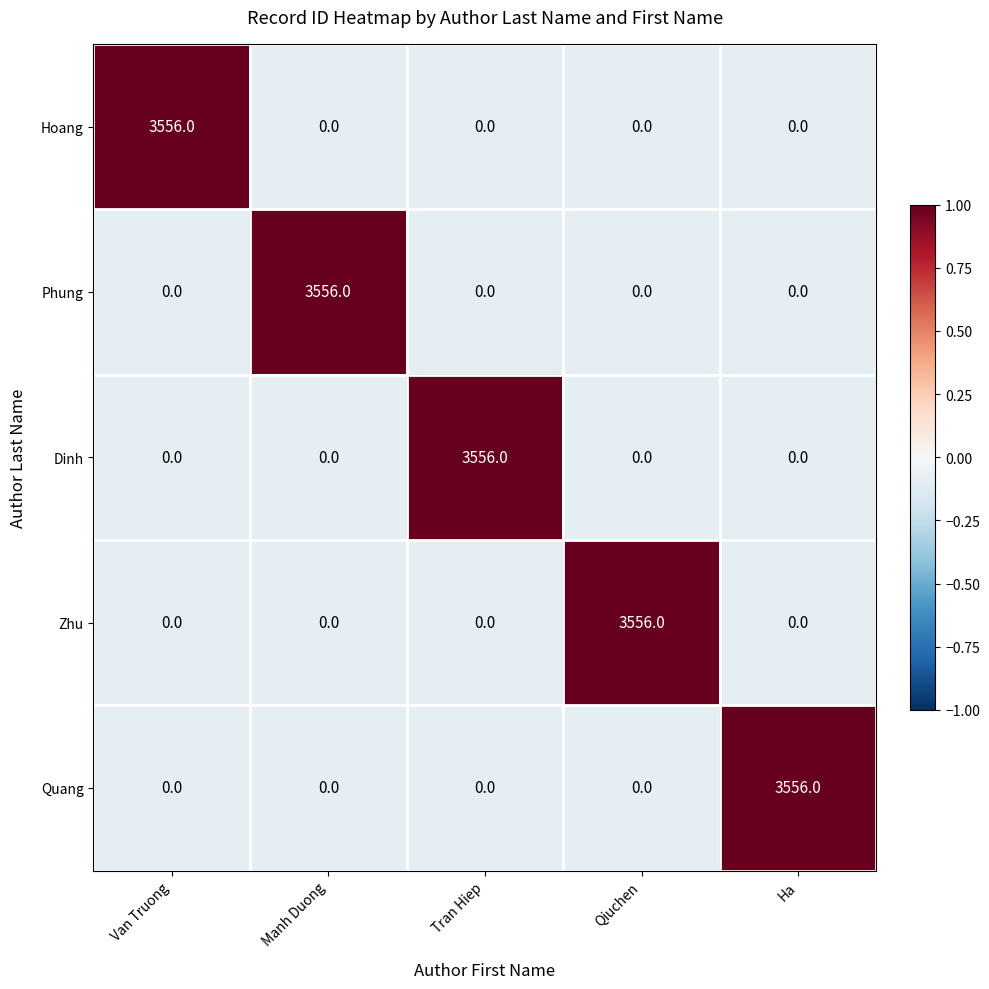

What is the sum of all Hoang values?

3556